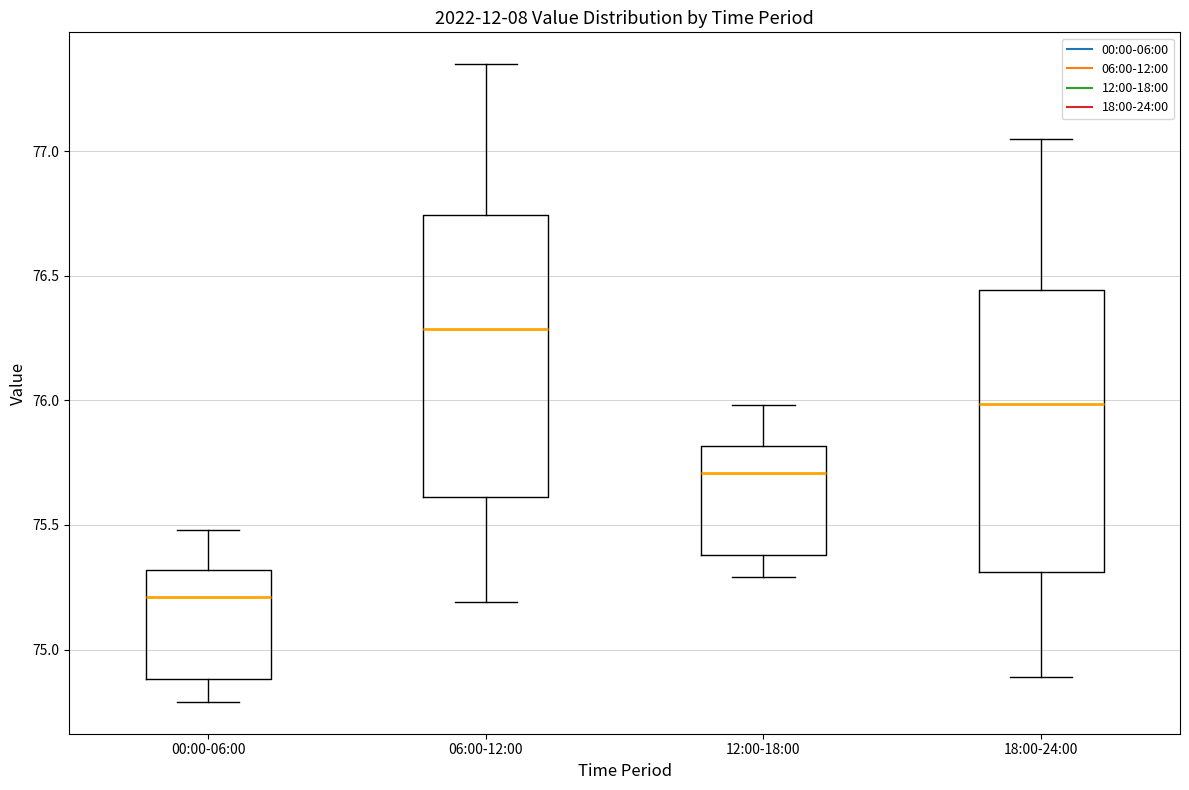

Reading left to right, transcribe this box plot: for each box, give where its median line is, the range the box spans, and where its two whiskers end, as read against the y-axis. The values are not printed on the chart, so give them approximately, as read against the axis.

00:00-06:00: median 75.20, box 74.90 to 75.30, whiskers 74.80 to 75.50
06:00-12:00: median 76.30, box 75.60 to 76.75, whiskers 75.20 to 77.35
12:00-18:00: median 75.70, box 75.40 to 75.80, whiskers 75.30 to 76.00
18:00-24:00: median 76.00, box 75.30 to 76.45, whiskers 74.90 to 77.05